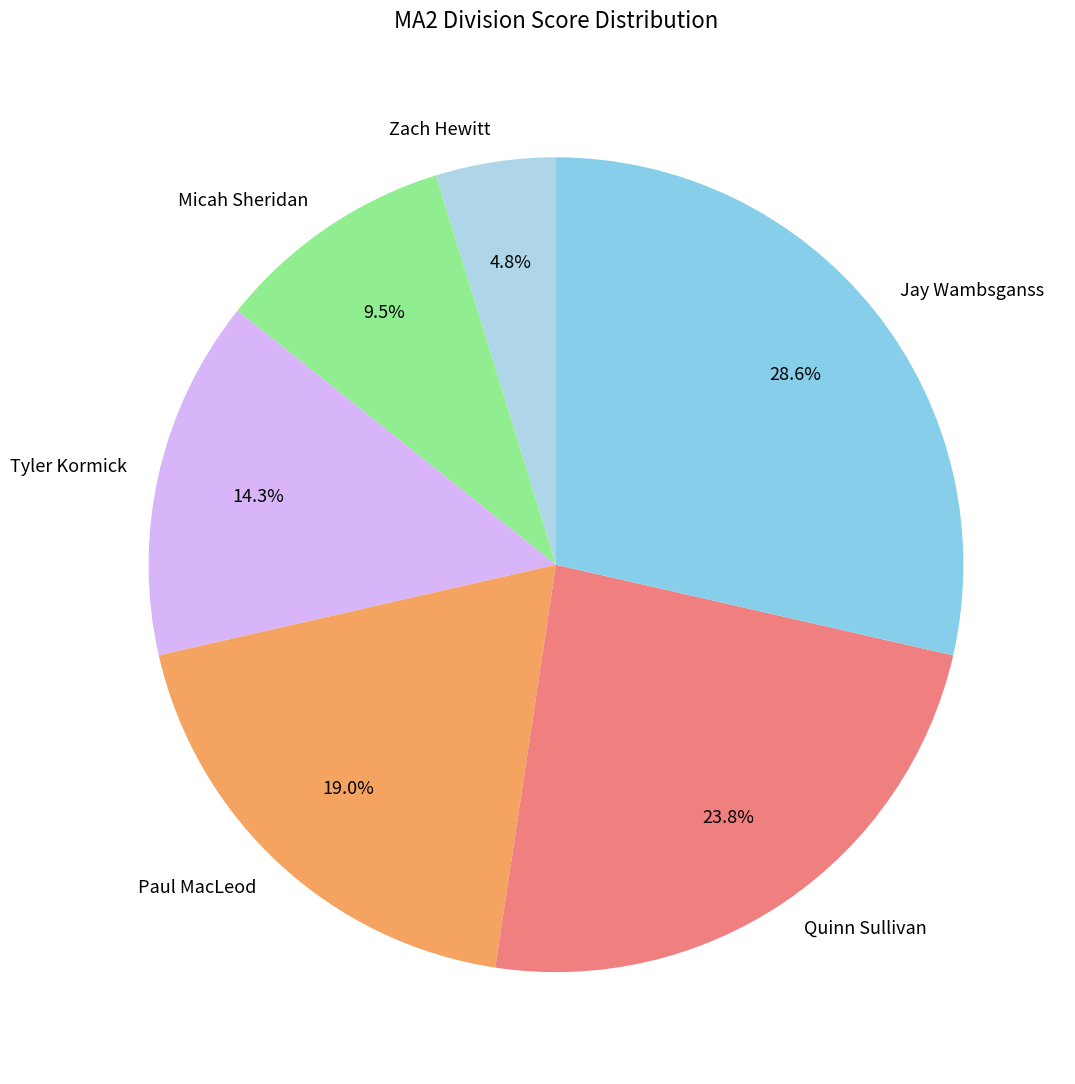

Is it true that Tyler Kormick is 1% of the pie?

False